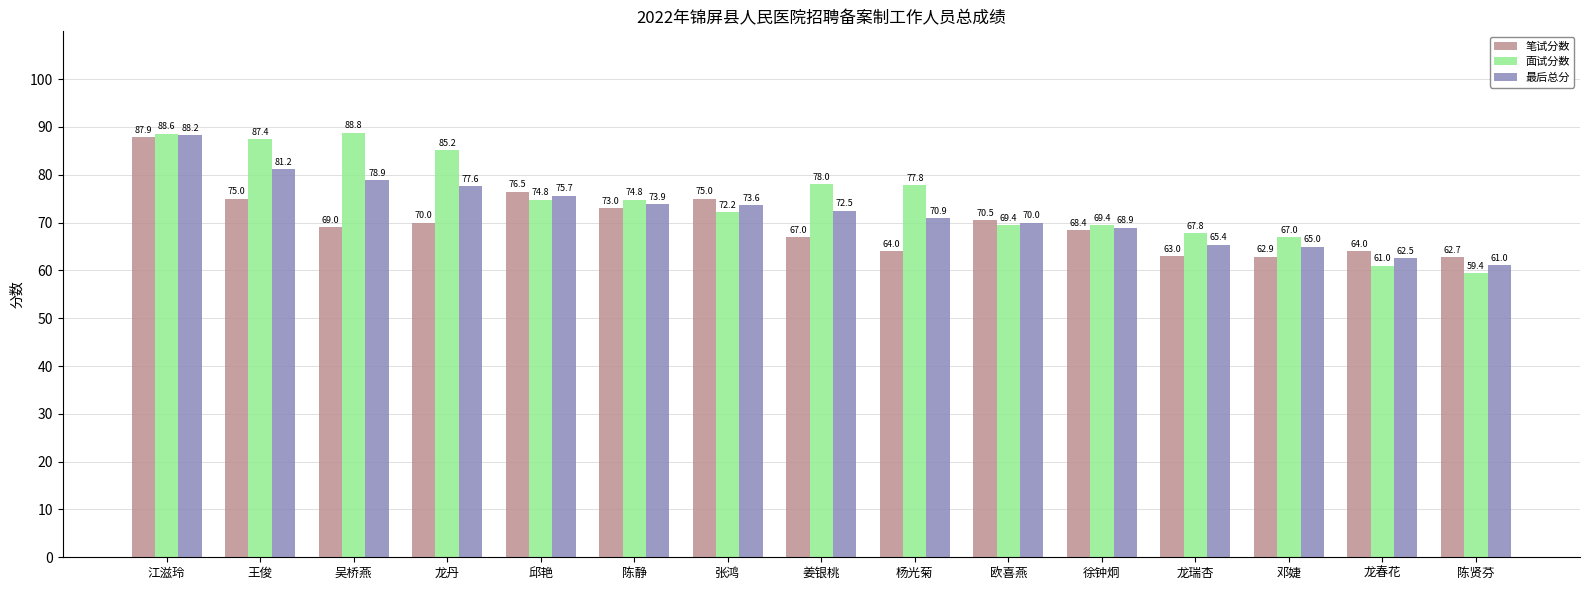

What is the label of the 15th bar from the left?

陈贤芬